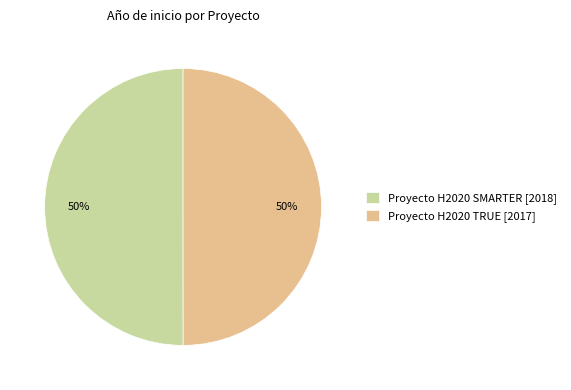

How many slices are in this pie chart?

2